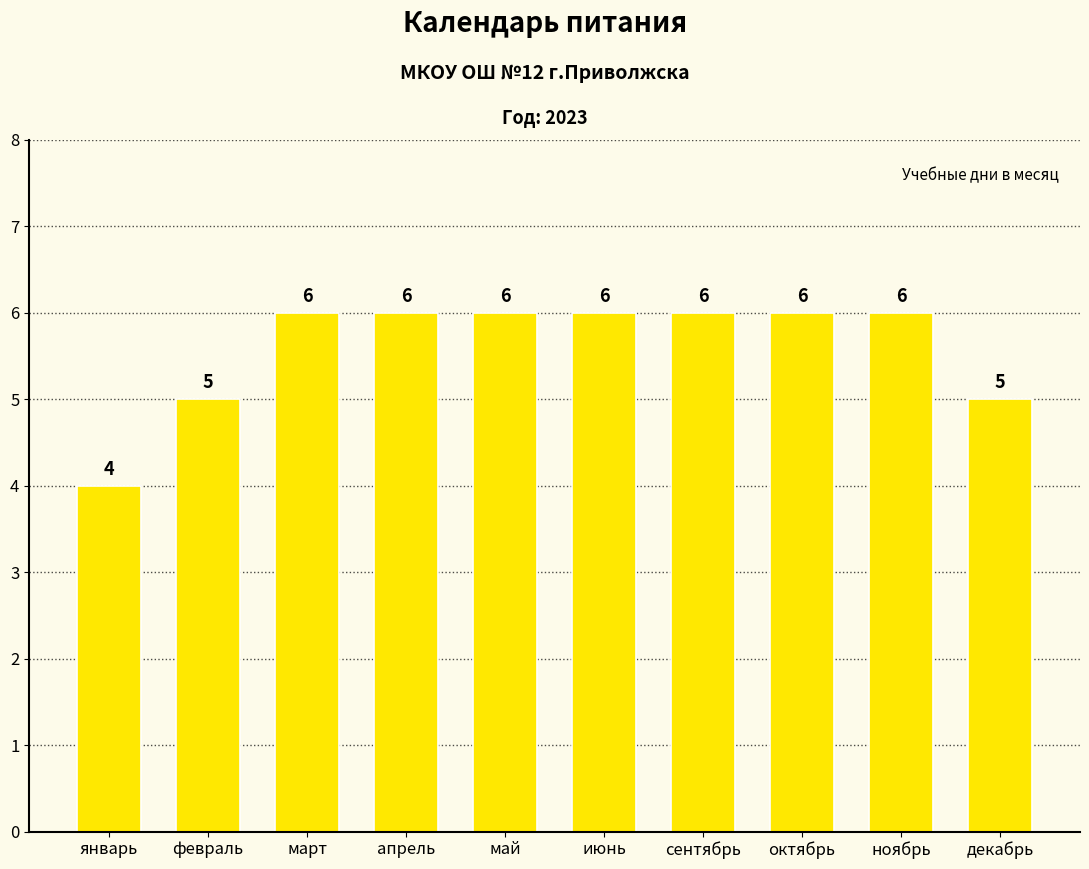

What is the label of the 1st bar from the right?

декабрь